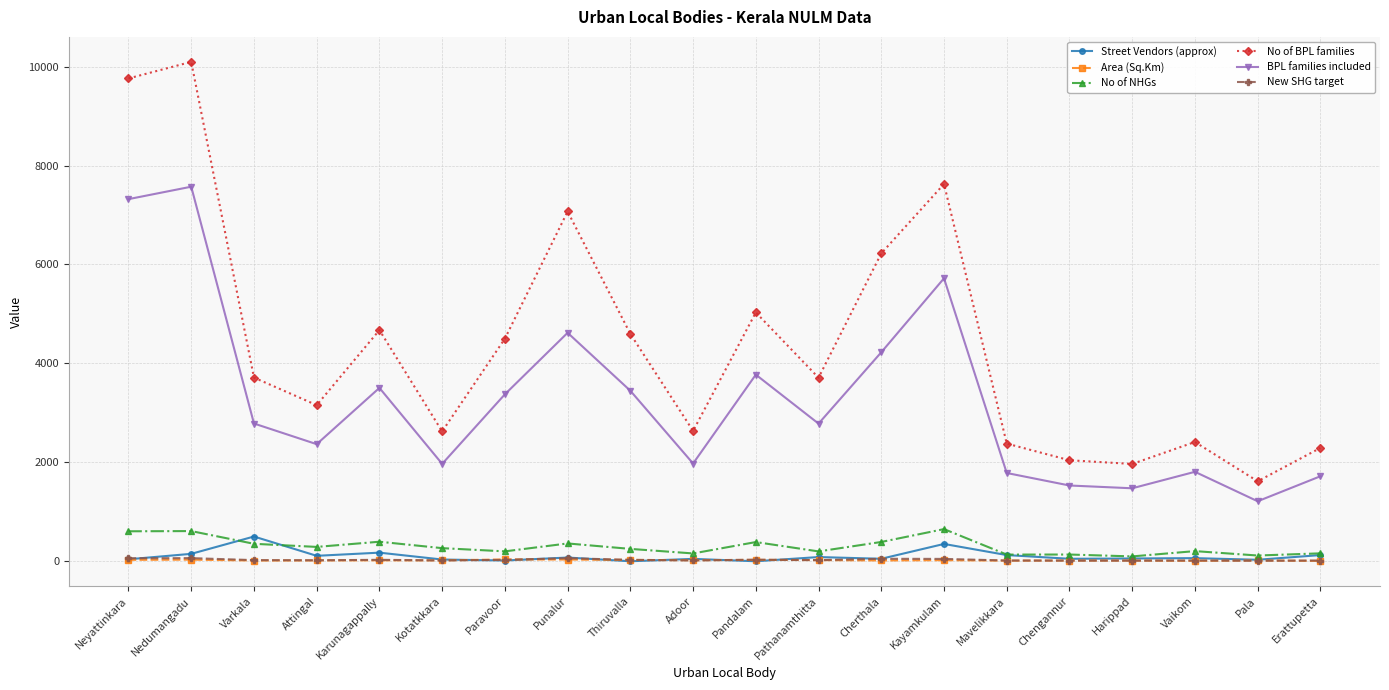

What is the difference between the highest and lowest values at Vaikom?

2402.3